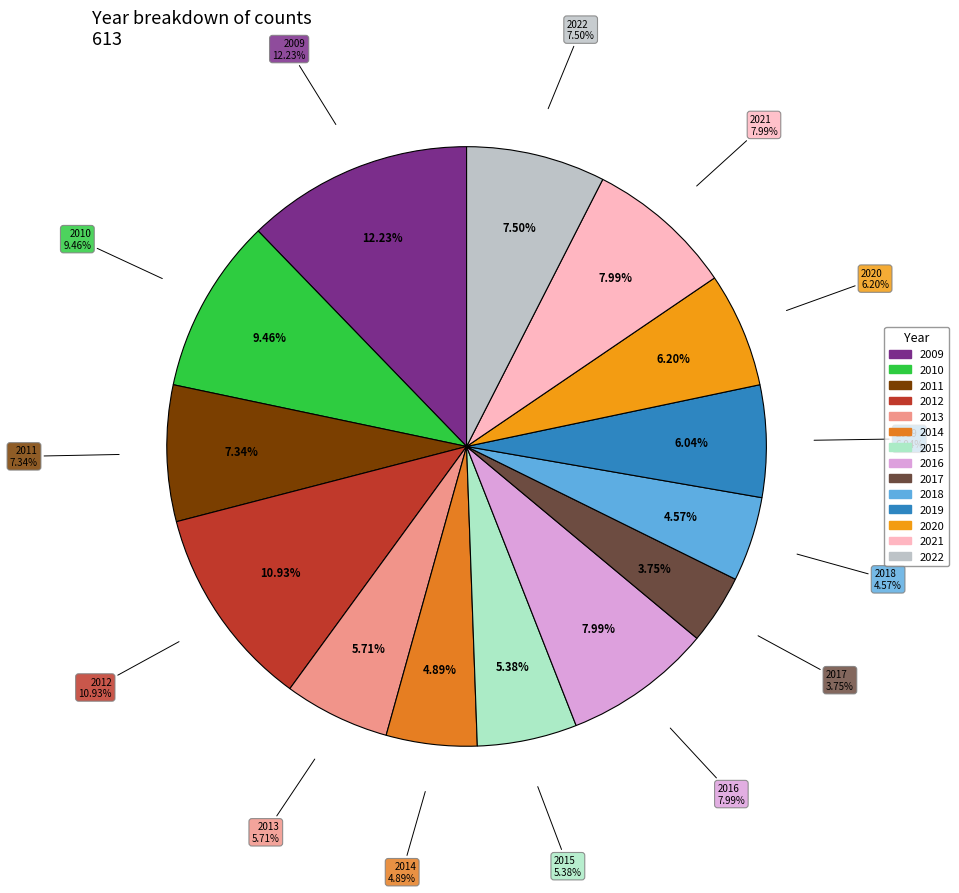

Which has a higher value, 2015 or 2020?

2020